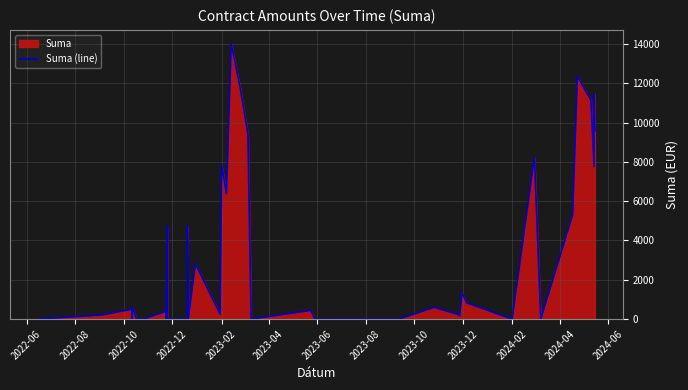

Reading right to left, what are all the values shown in this chart?

9594.7	11494.0	7756.1	11135.5	12353.9	5302.1	0.0	8238.2	0.0	825.0	1343.6	167.5	210.0	600.0	0.0	0.0	444.0	0.0	9425.0	11810.8	14013.3	6368.2	7841.6	256.5	2814.2	0.0	4716.1	0.0	0.0	0.0	4716.1	0.0	400.0	0.0	0.0	600.0	0.0	504.0	216.0	0.0